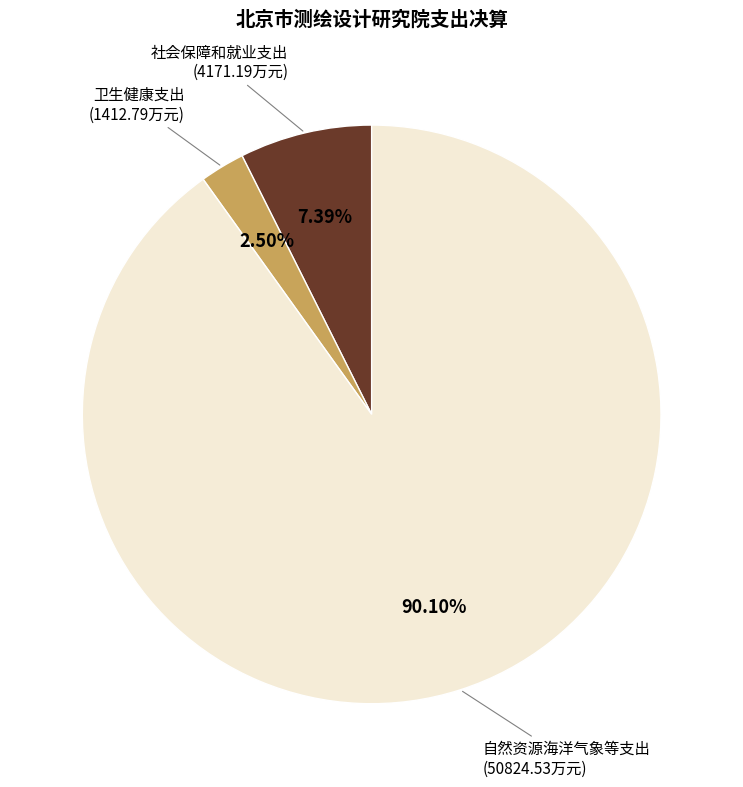

Does 自然资源海洋气象等支出 account for over 50% of the chart?

Yes